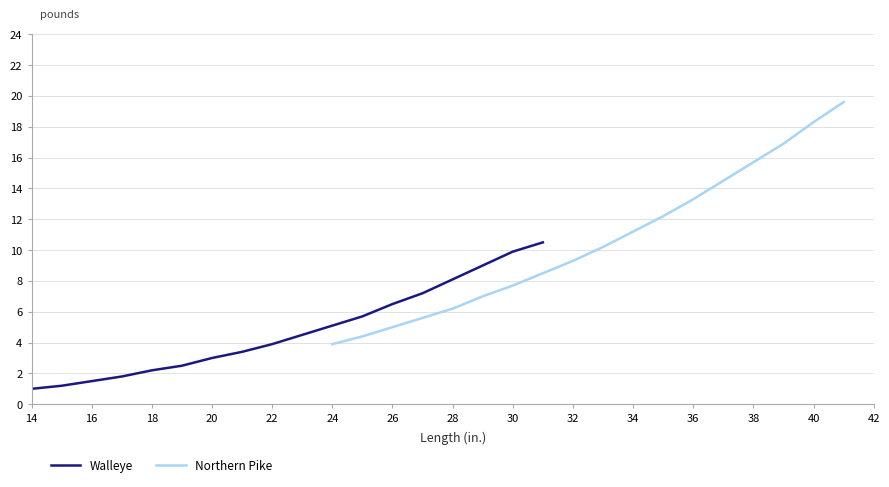

What is the maximum value for Walleye?

10.5